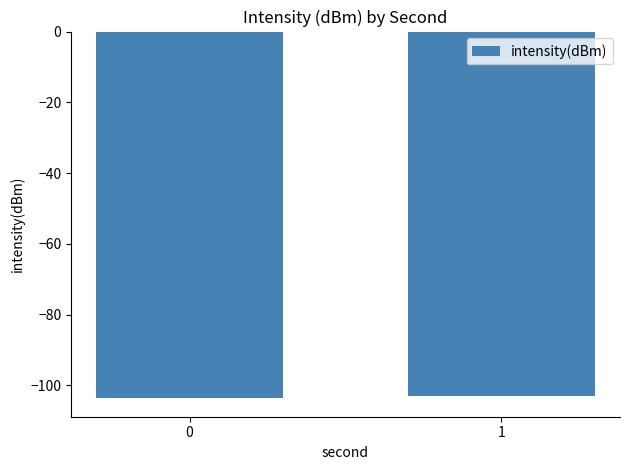

What is the difference between the maximum and minimum values?

0.6